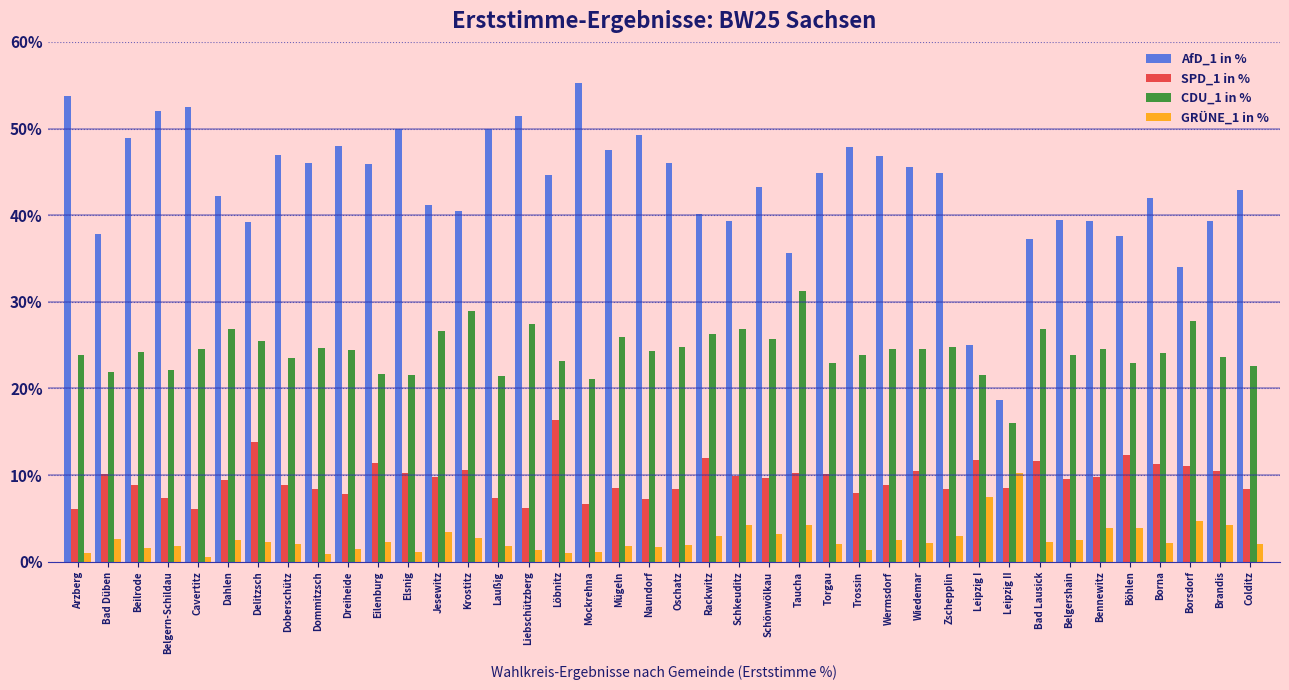

Which series has the largest total across all categories?

AfD_1 in %